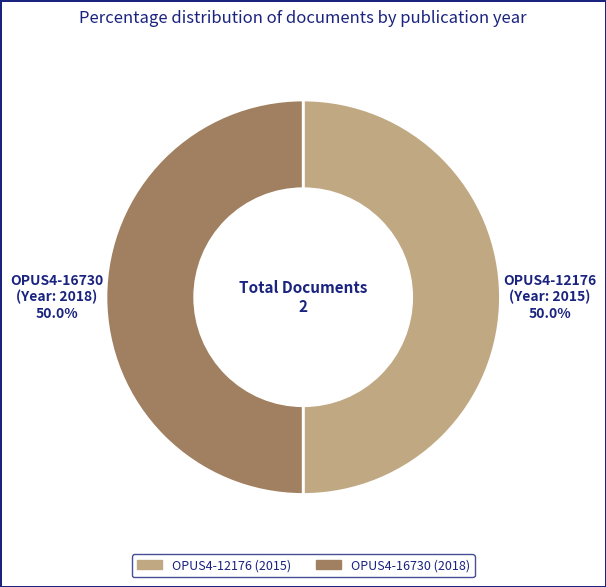

True or false: OPUS4-16730 accounts for 50% of the total.

True